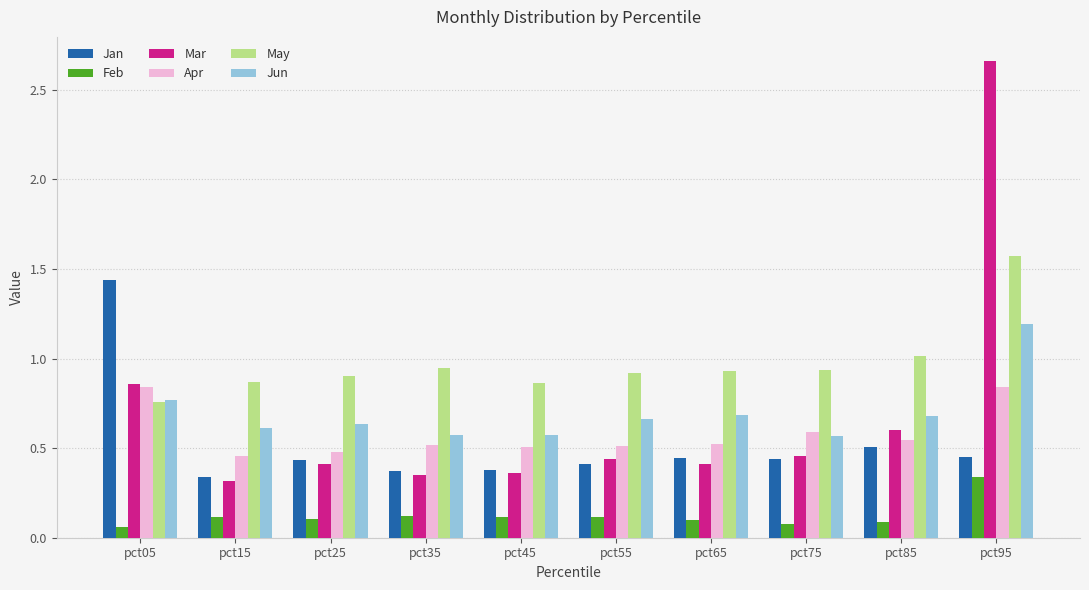

How many data points does each series have?

10